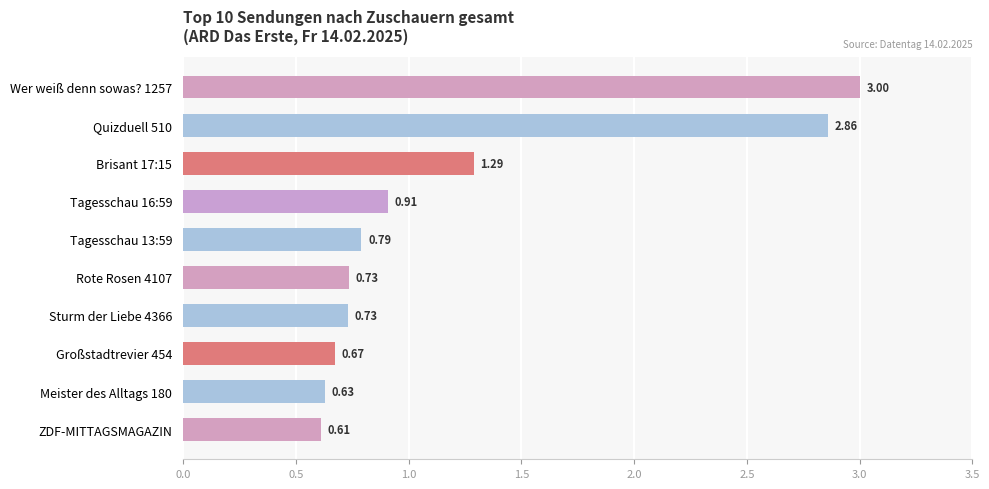

What is the ratio of the value at Tagesschau 16:59 to the value at Quizduell 510?

0.3